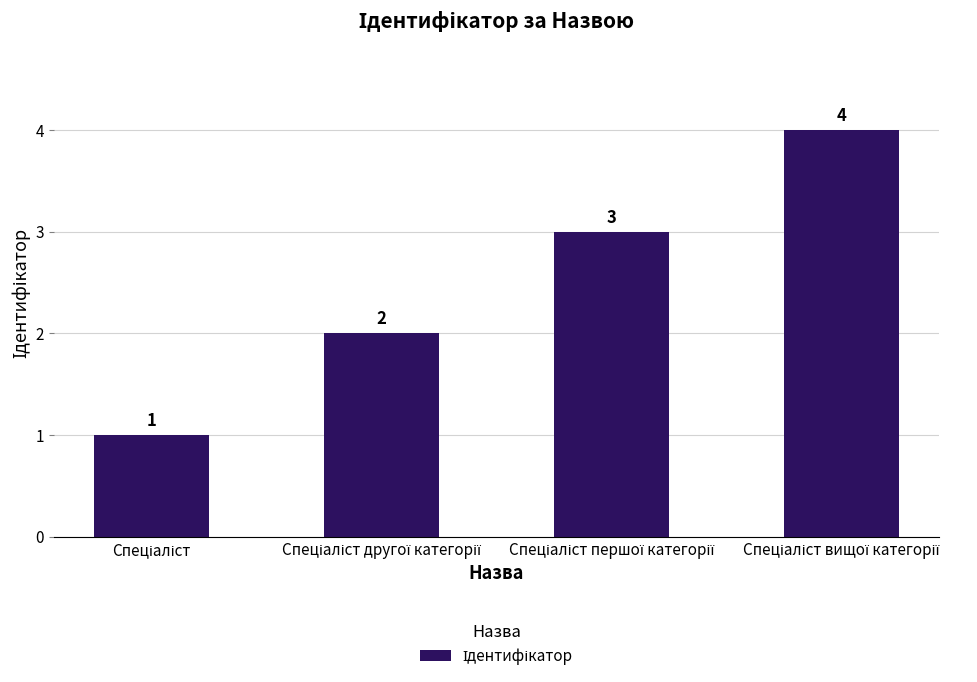

What is the smallest value displayed?

1